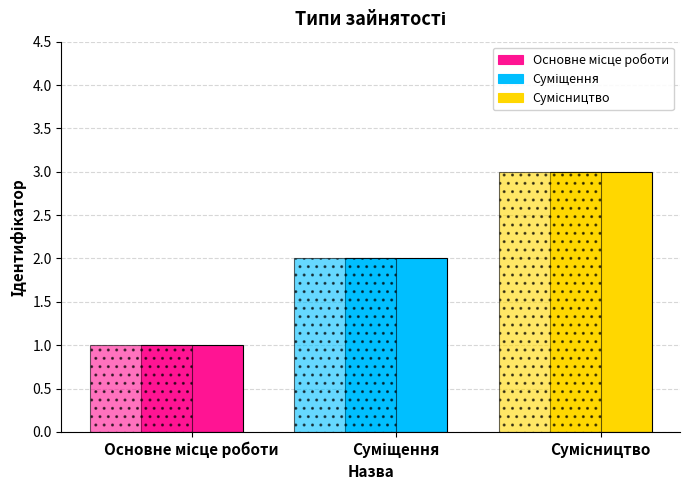

Are the bars horizontal?

No